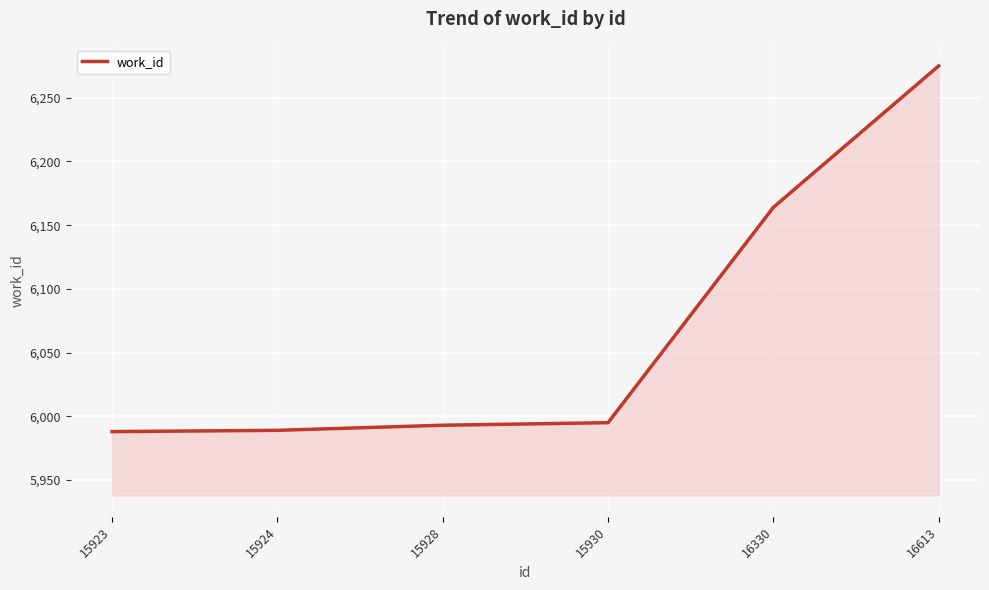

What is the sum of the values at 15928 and 15924?

11982